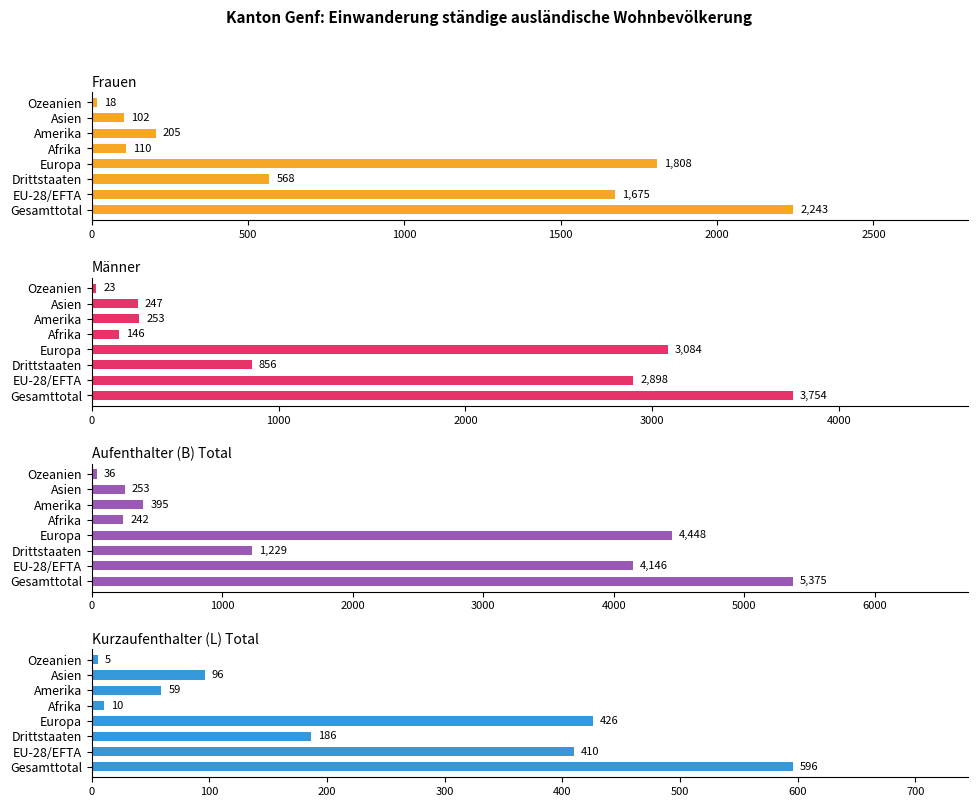

What are all the series names shown in the legend?

Frauen, Männer, Aufenthalter (B) Total, Kurzaufenthalter (L) Total